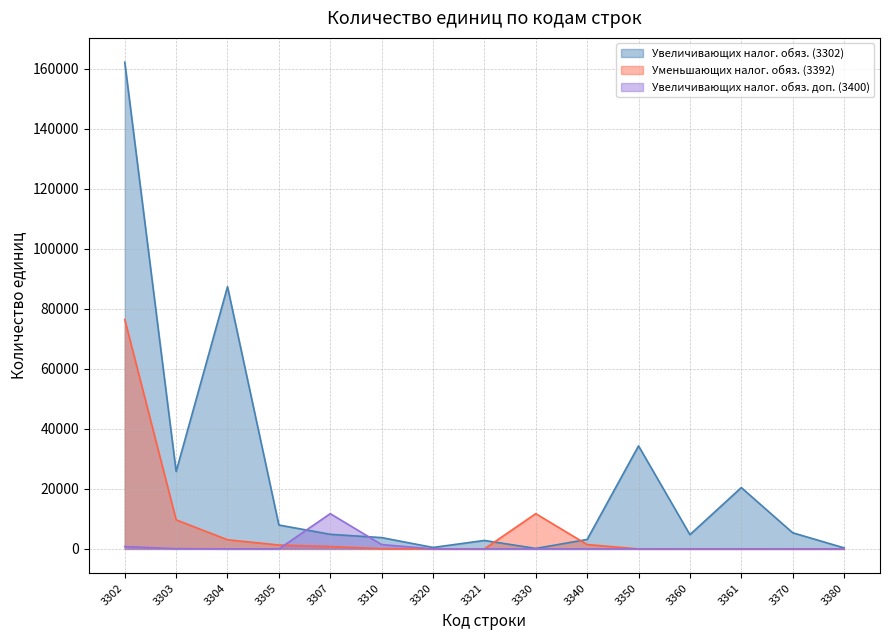

Between 3350 and 3340, which is larger?

3350